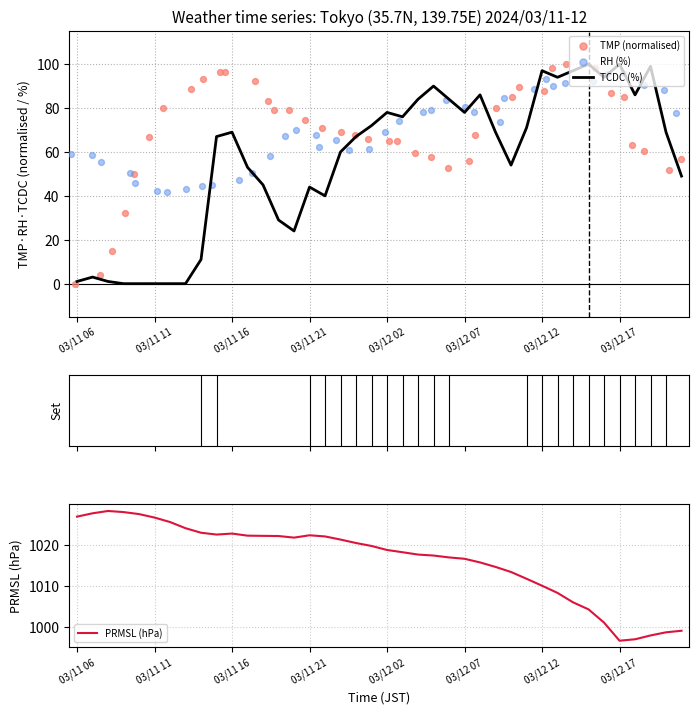

Which series has the widest spread of Y values?

TCDC (%)